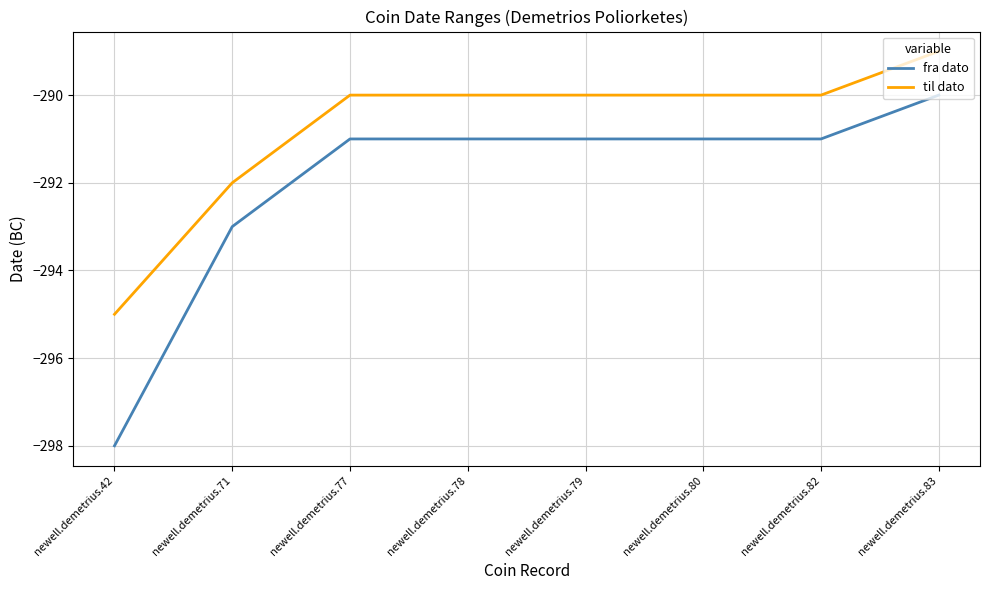

What is the difference between the maximum and minimum values in the fra dato series?

8